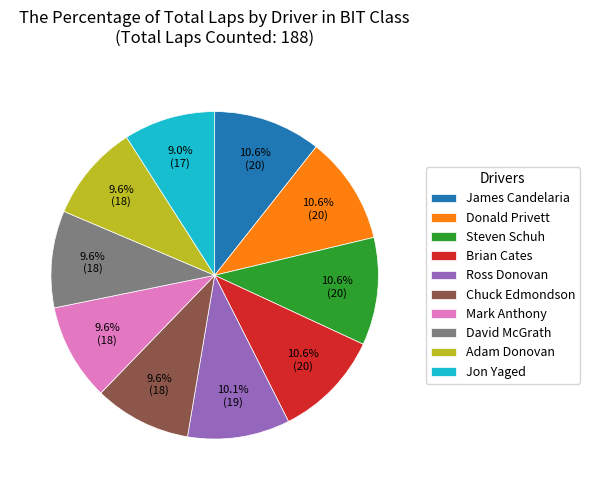

Is Ross Donovan the majority of the pie?

No